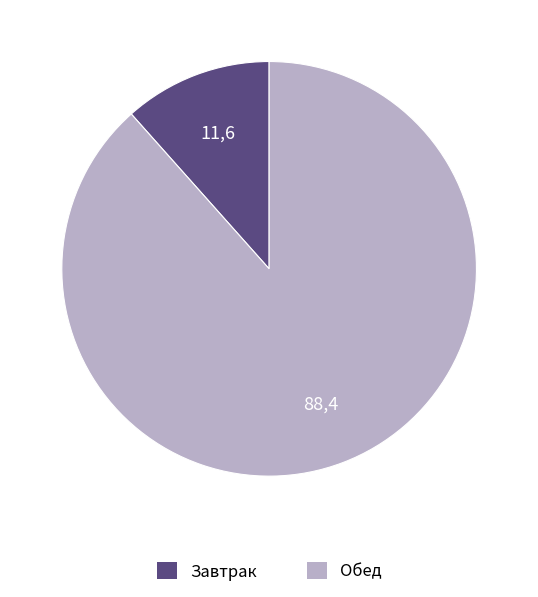

Is there a majority slice in this chart?

Yes